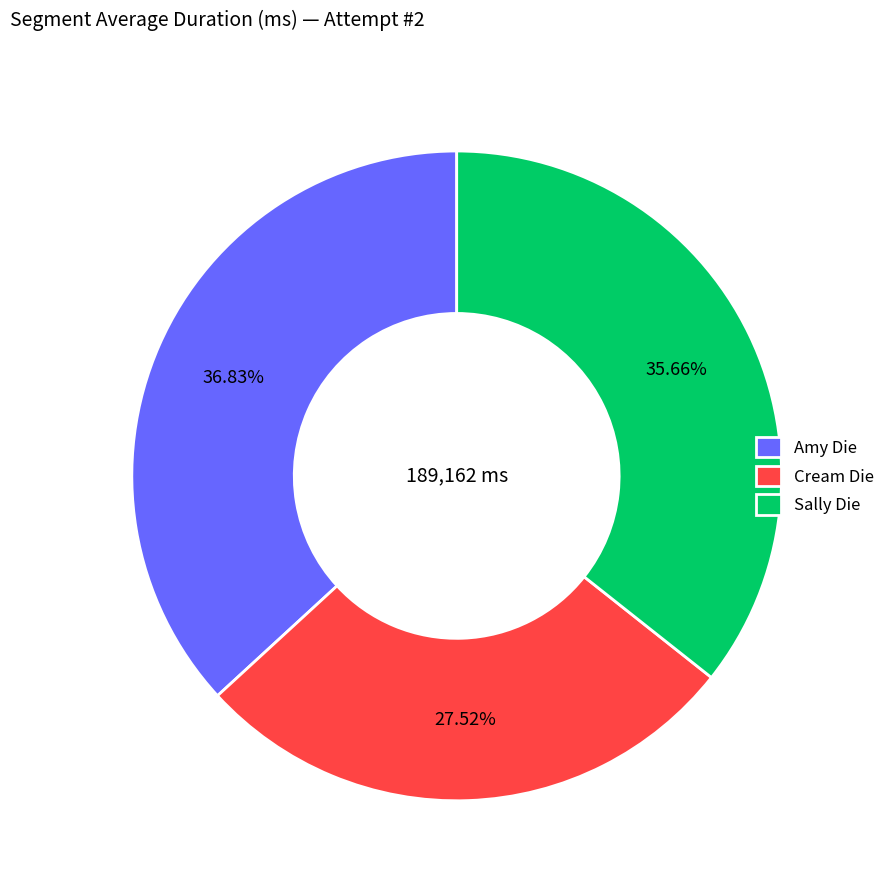

To the nearest percent, what portion does Cream Die represent?

28%